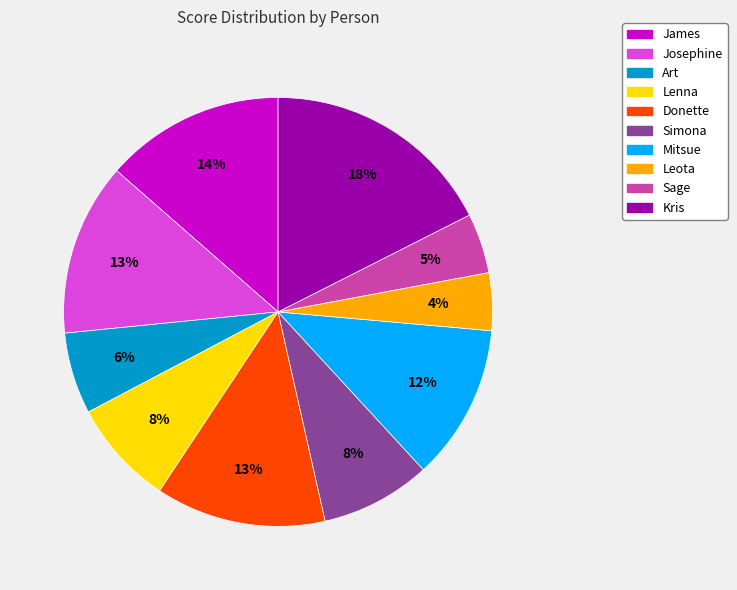

How many slices are in this pie chart?

10